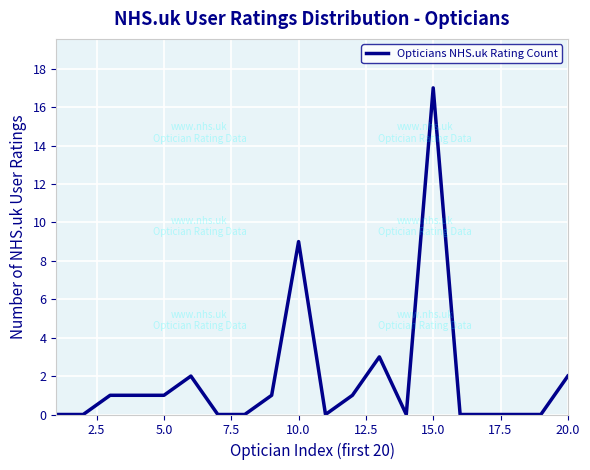

What is the greatest value displayed?

17